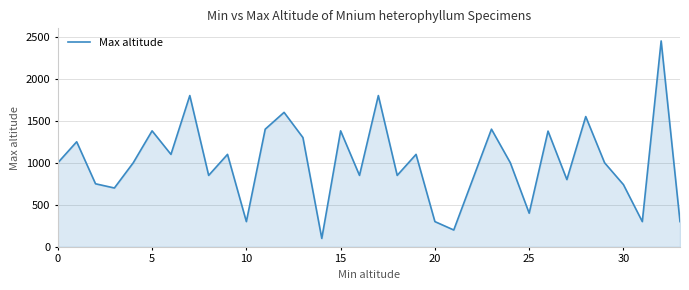

What is the greatest value displayed?

2450